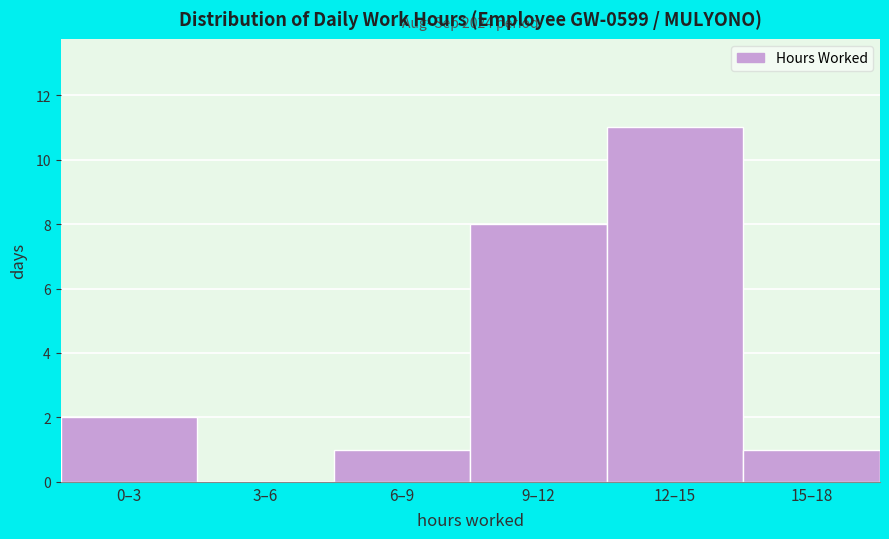

Reading left to right, transcribe all the data shown in this chart.

0–3=2	3–6=0	6–9=1	9–12=8	12–15=11	15–18=1